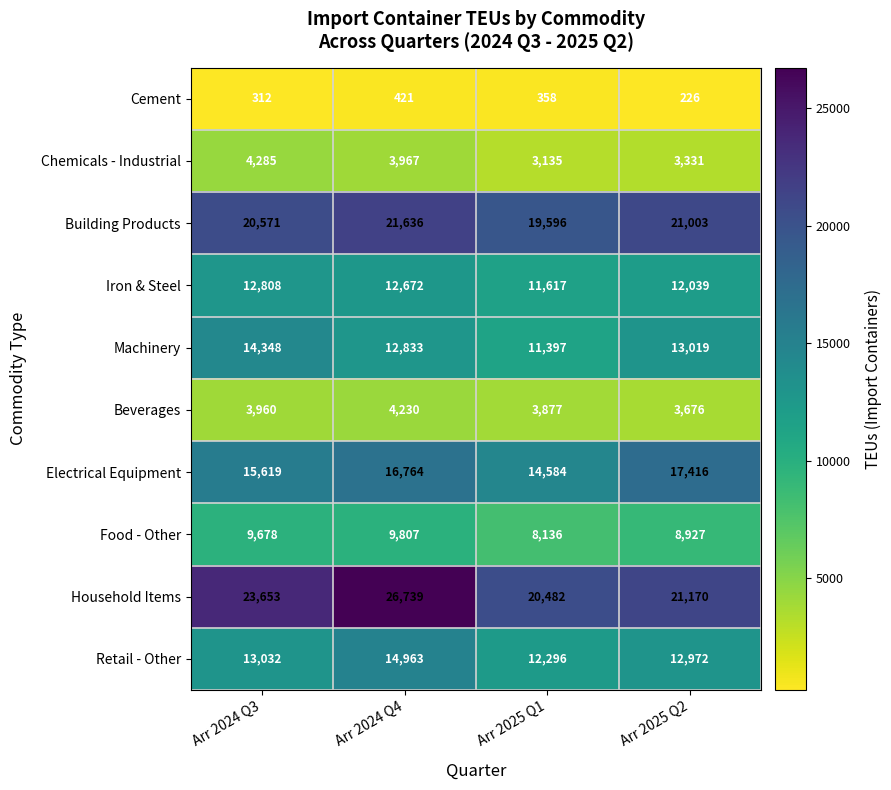

At which category is the sum across all series the highest?

Arr 2024 Q4